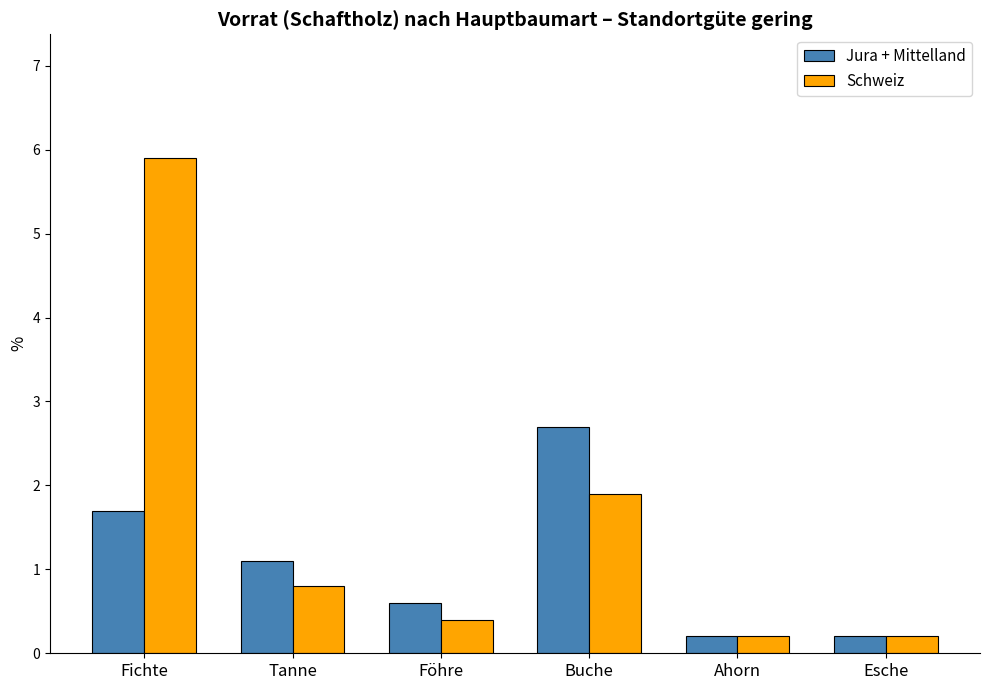

What are all the series names shown in the legend?

Jura + Mittelland, Schweiz